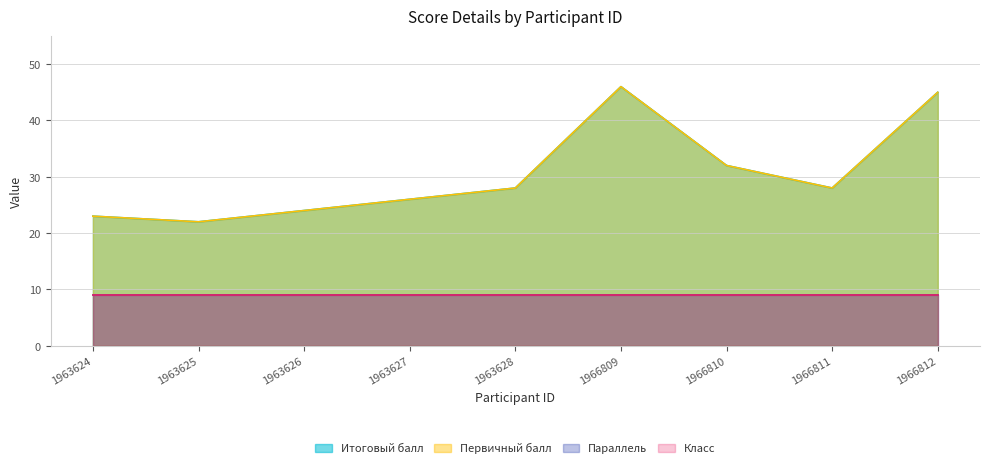

Does the chart display data point markers on the line(s)?

No